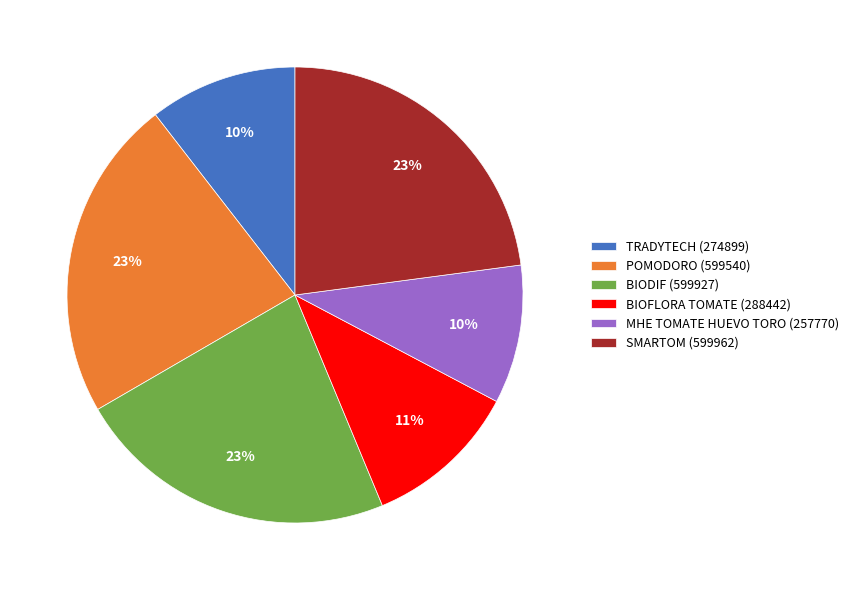

Does any single category account for the majority?

No